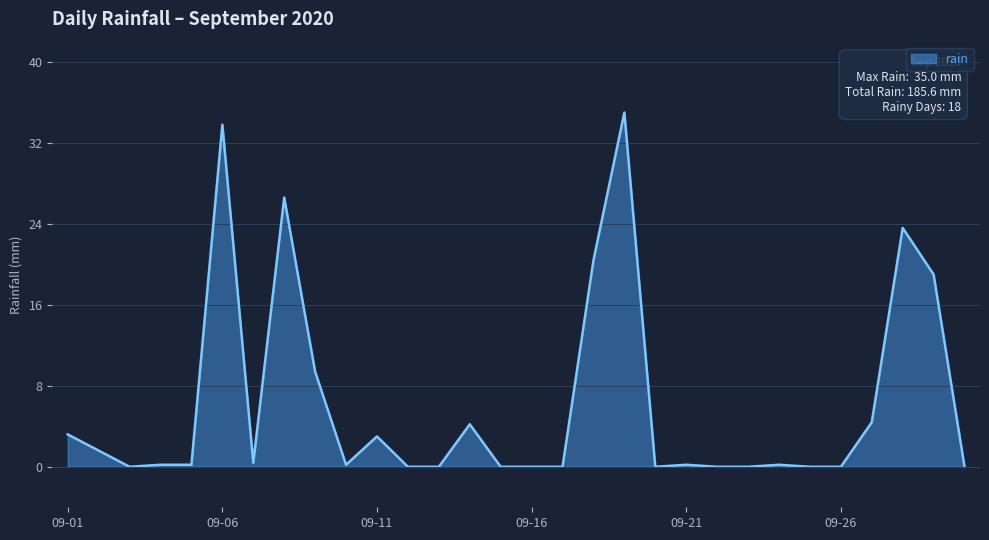

What is the maximum value shown in the chart?

35.0